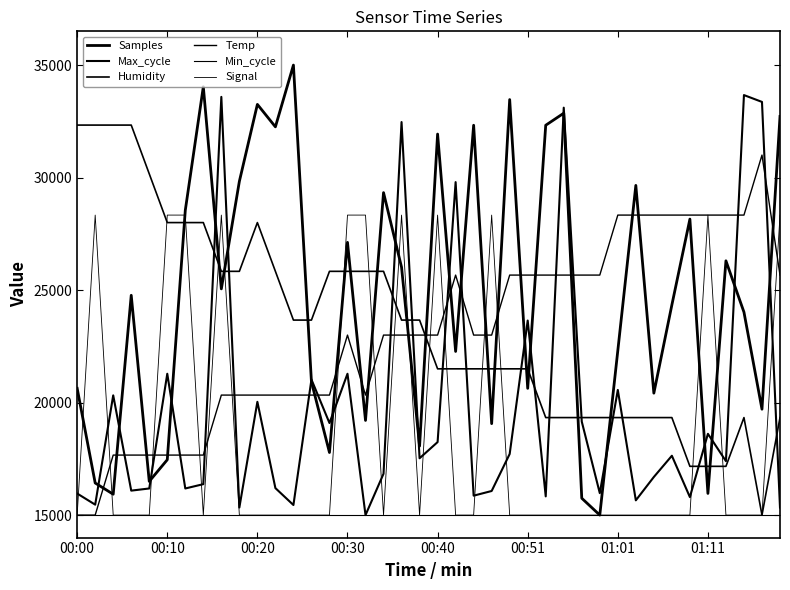

Which series has the widest spread of values?

Samples